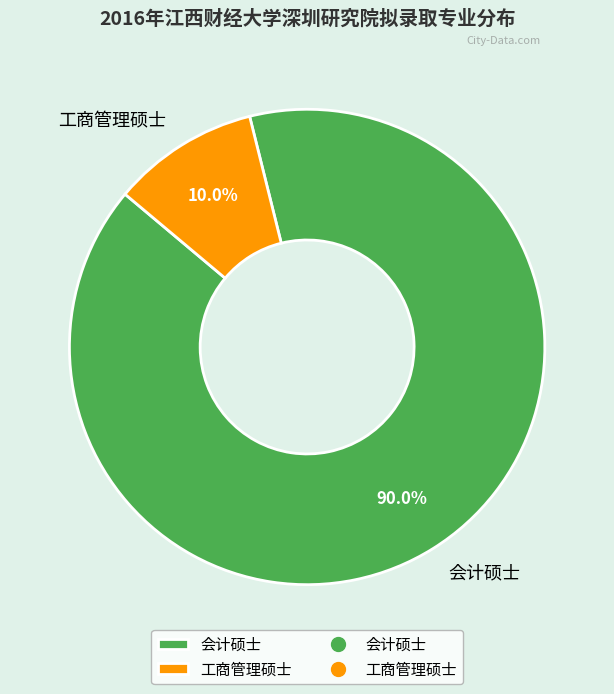

What percentage do 工商管理硕士 and 会计硕士 together represent?

100.0%